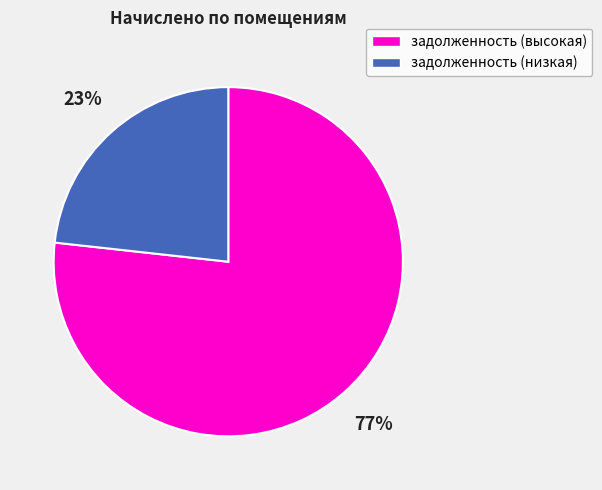

How many segments does this pie chart have?

2